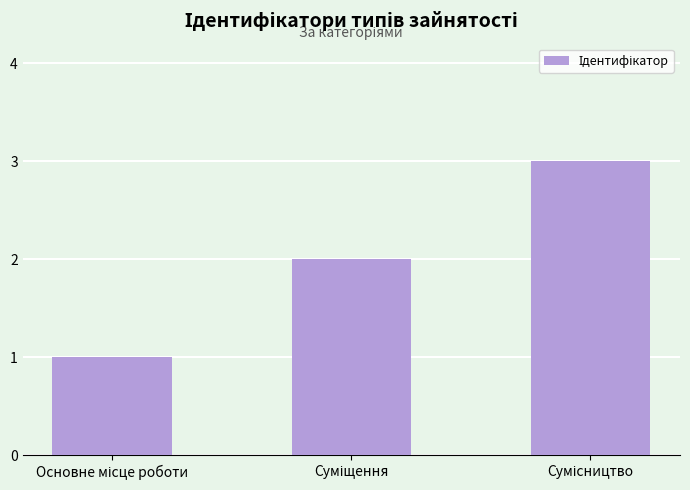

What is the maximum value shown in the chart?

3